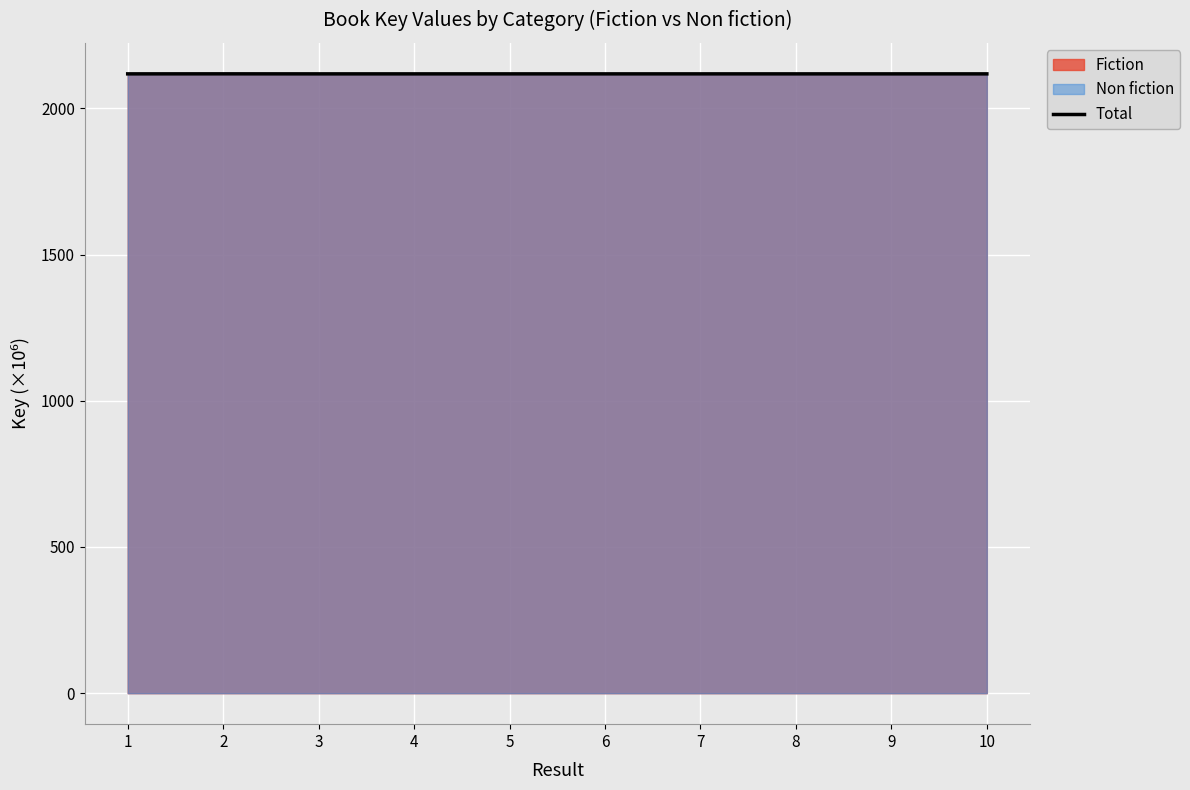

Reading left to right, transcribe all the data shown in this chart.

2117.9	2118.0	2117.9	2117.9	2117.9	2117.9	2117.9	2117.9	2117.9	2117.9